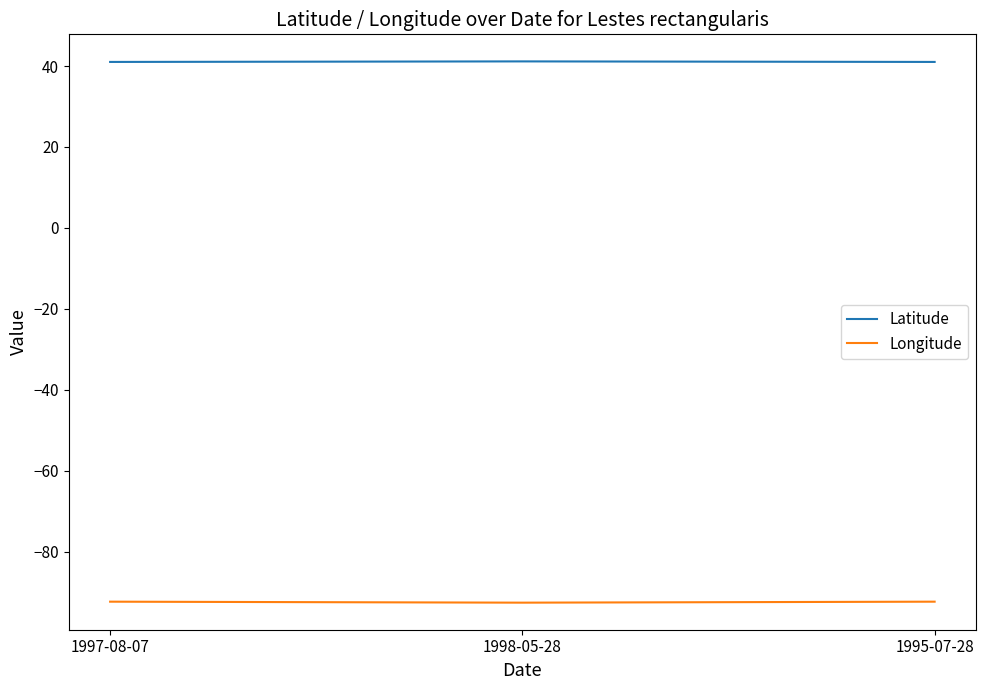

At 1998-05-28, list the series in order from smallest to largest.

Longitude, Latitude